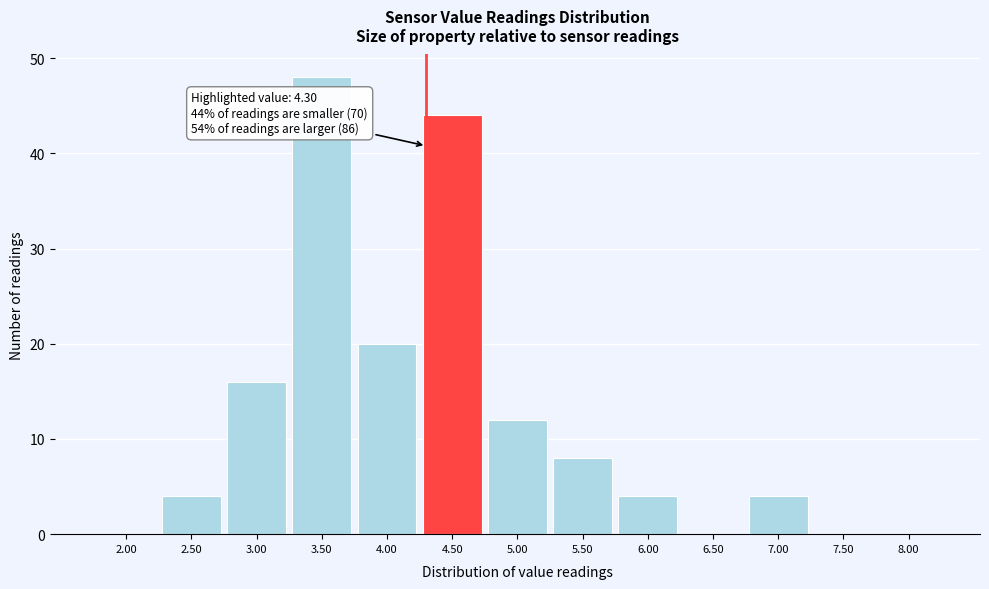

Which range on the x-axis has the tallest bar?

3.25 to 3.75